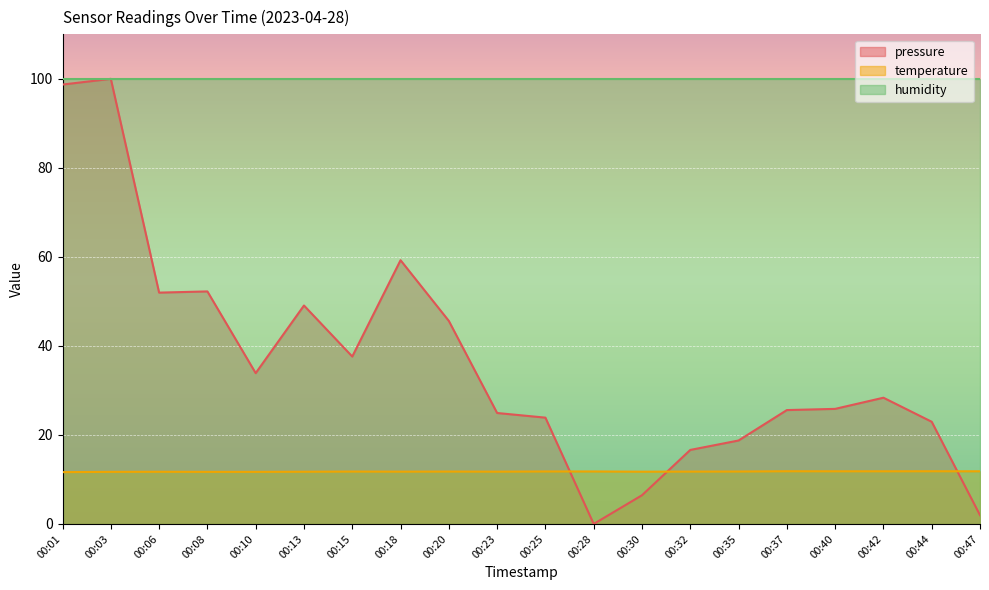

How many lines are shown in the chart?

3